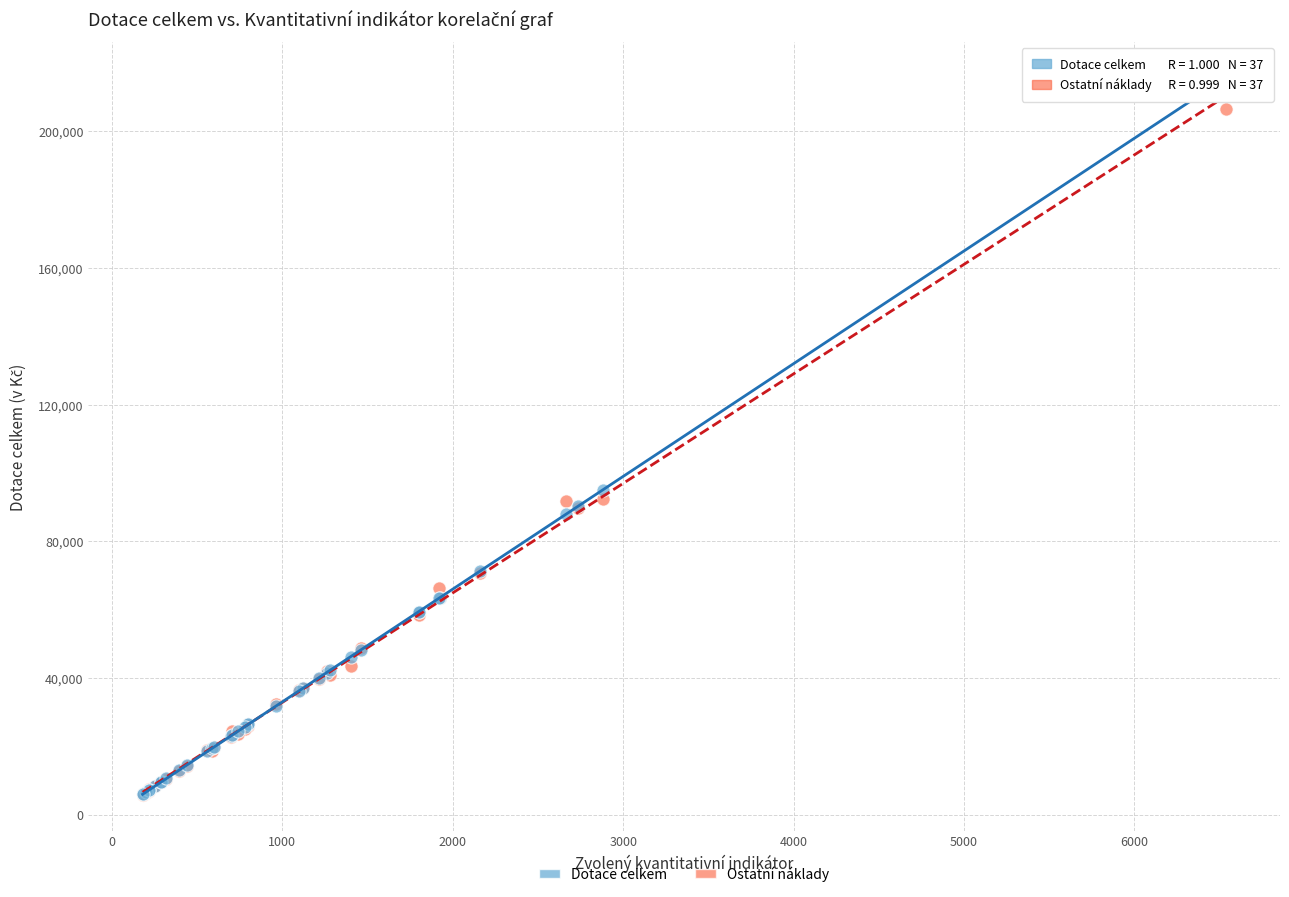

Which series has the widest spread of Y values?

Dotace celkem